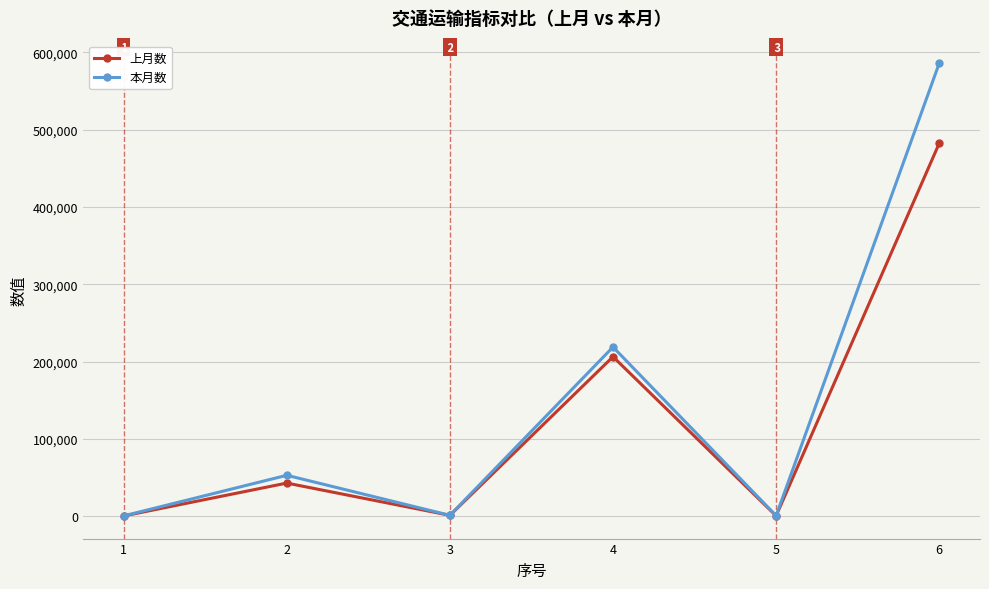

True or false: 本月数 has a value of 723.5 at 5.

True